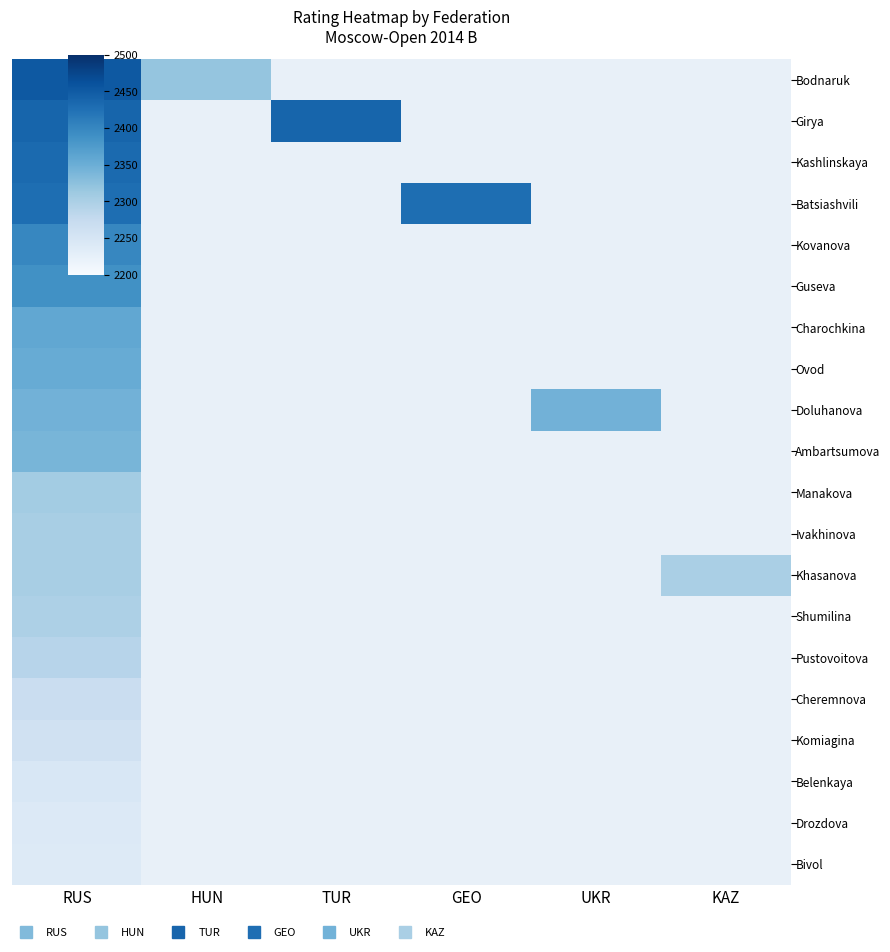

What is the maximum value shown in the chart?

2452.0